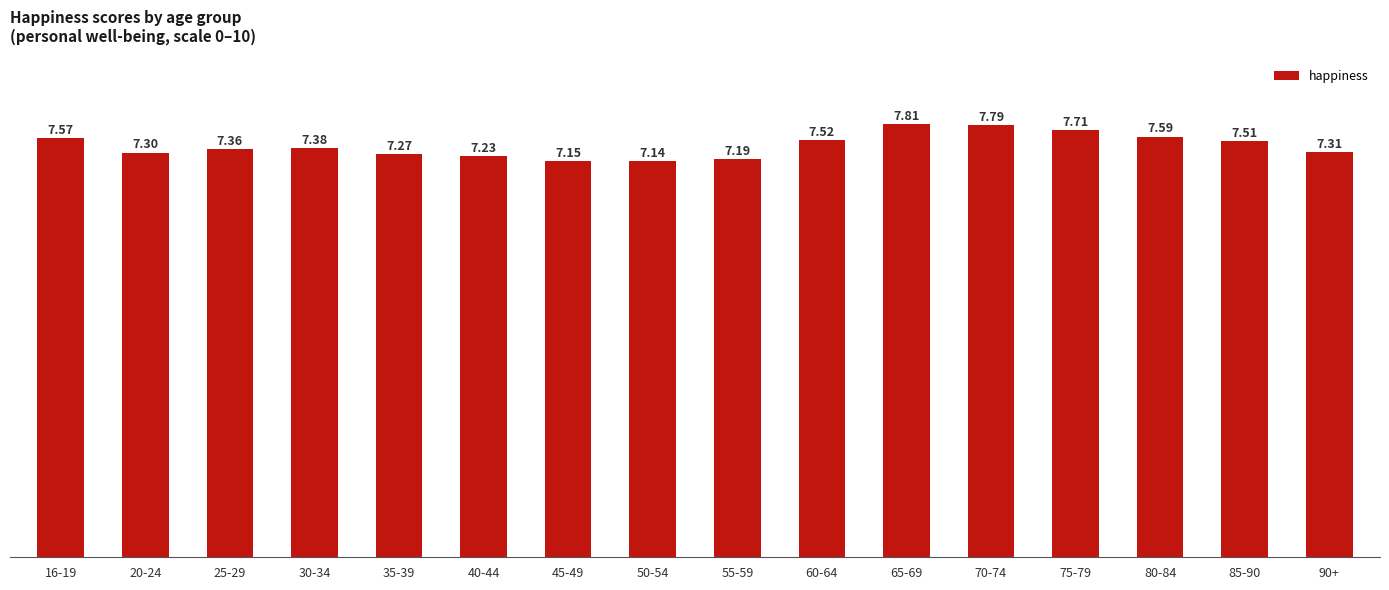

How many bars are there in total?

16